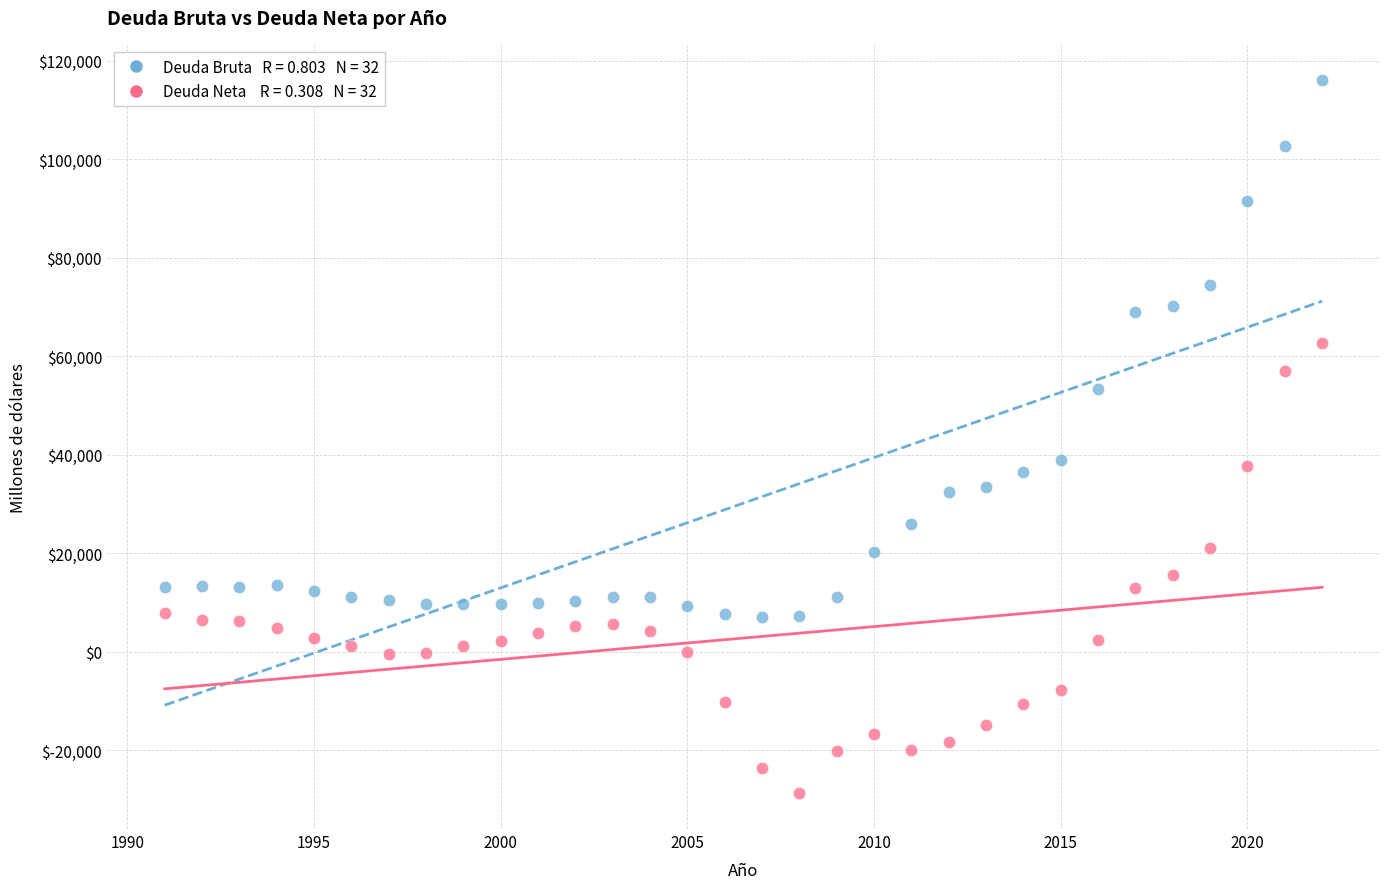

Across all data points, what is the range of Y values (max minus min)?

144765.9